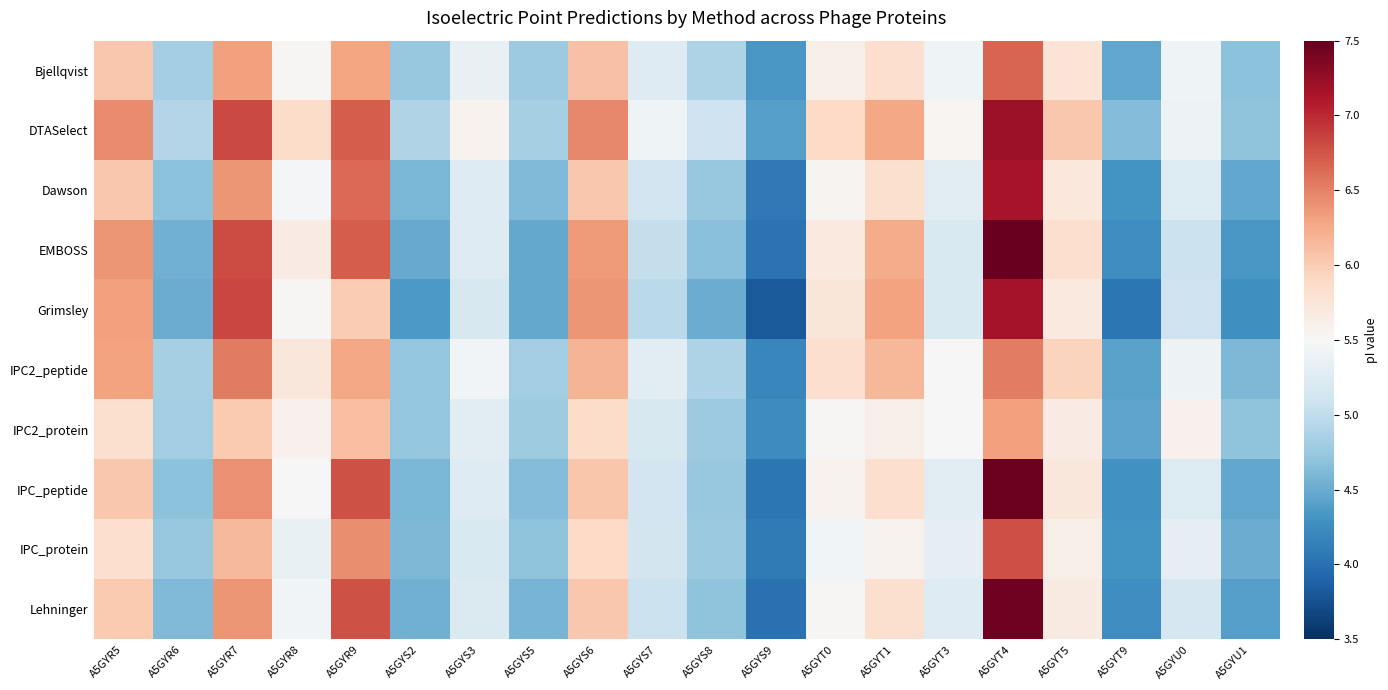

Between A5GYS6 and A5GYU0, which series saw the biggest shift?

Grimsley